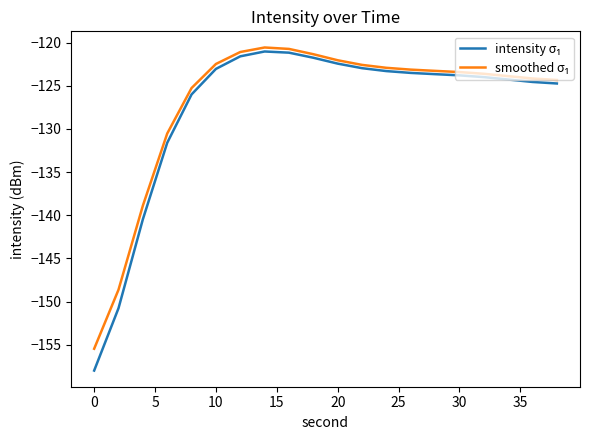

What is the maximum value shown in the chart?

-120.6